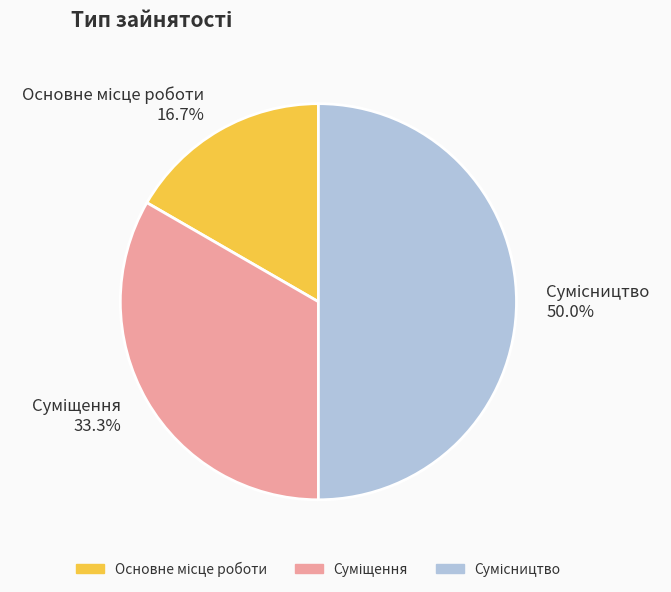

Does Суміщення represent more than half of the total?

No